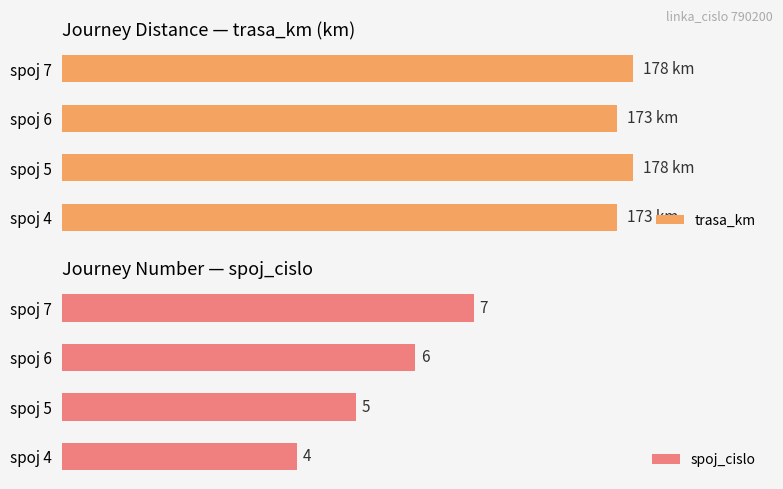

What is the difference between the maximum and minimum values in the spoj_cislo series?

3